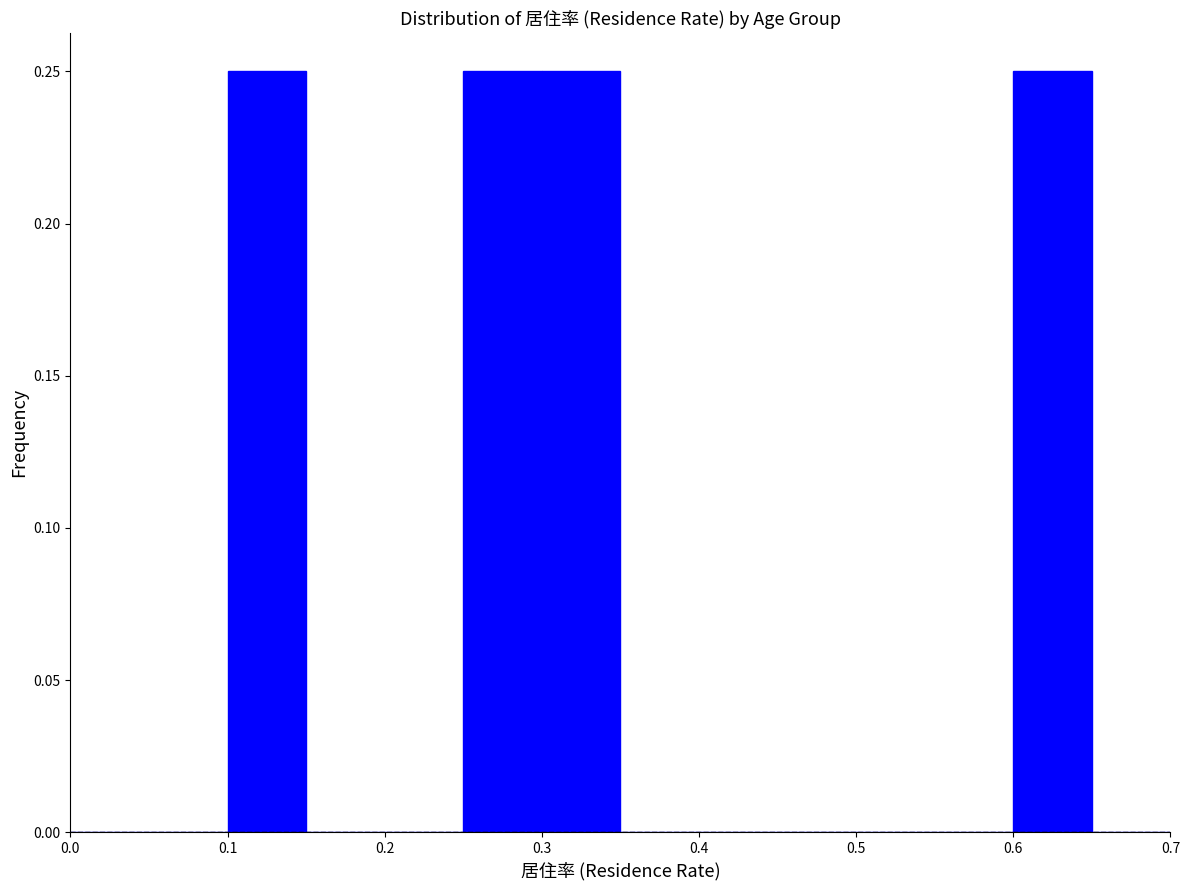

Reading left to right, list every bar in this chart as the range it spans on the x-axis followed by its height. The values are not printed on the chart, so give them approximately, as read against the axis.

0.00 to 0.05: 0
0.05 to 0.10: 0
0.10 to 0.15: 0.25
0.15 to 0.20: 0
0.20 to 0.25: 0
0.25 to 0.30: 0.25
0.30 to 0.35: 0.25
0.35 to 0.40: 0
0.40 to 0.45: 0
0.45 to 0.50: 0
0.50 to 0.55: 0
0.55 to 0.60: 0
0.60 to 0.65: 0.25
0.65 to 0.70: 0